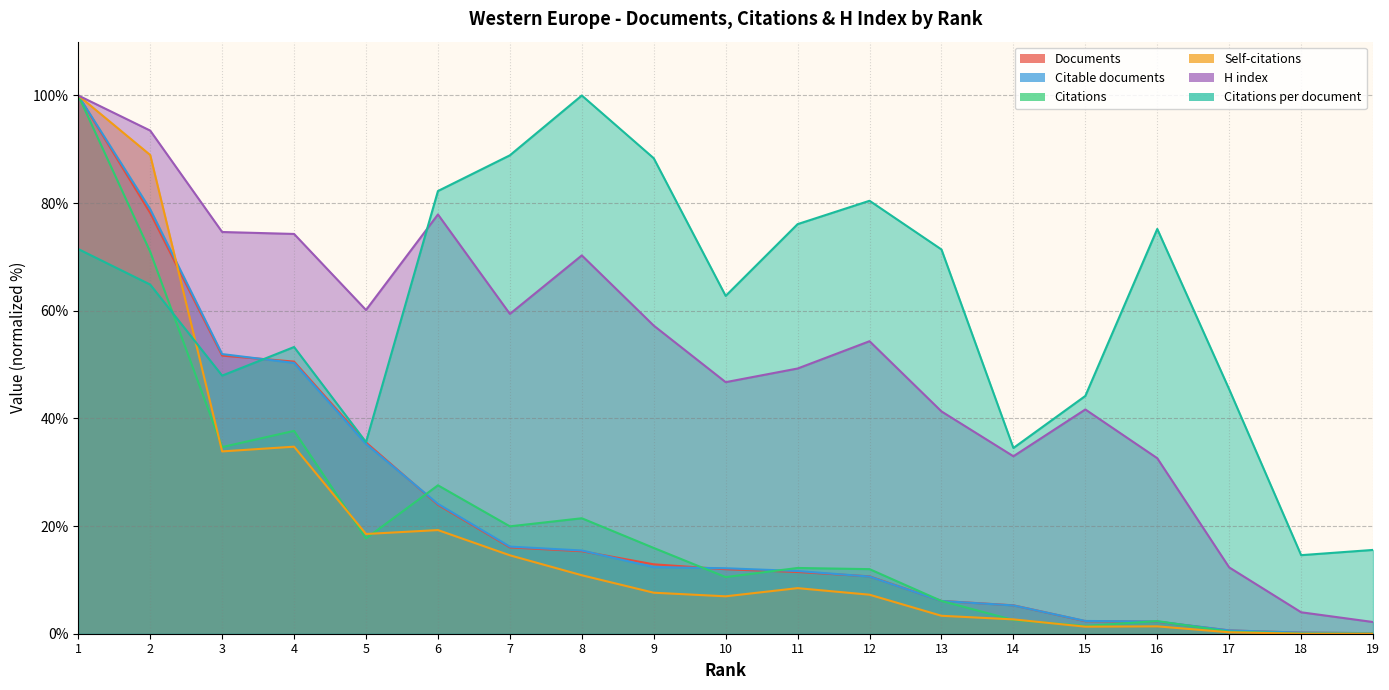

What is the lowest value of the Documents series?

0.1